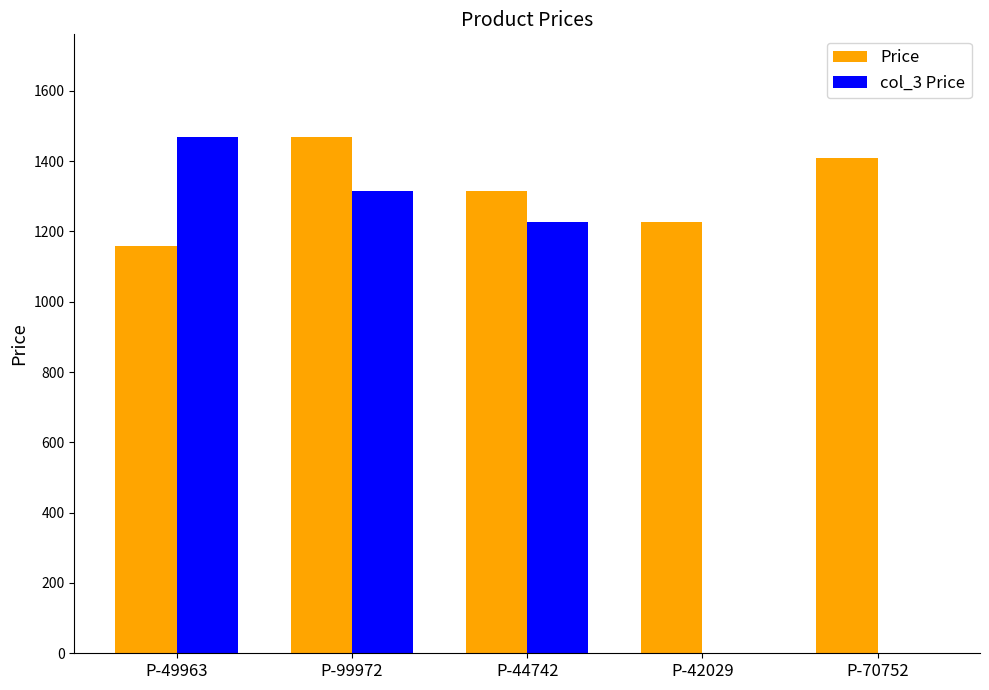

Reading left to right, list all the values displayed in this chart.

Price: 1158	1467	1315	1226	1410
col_3 Price: 1467	1315	1226	0	0